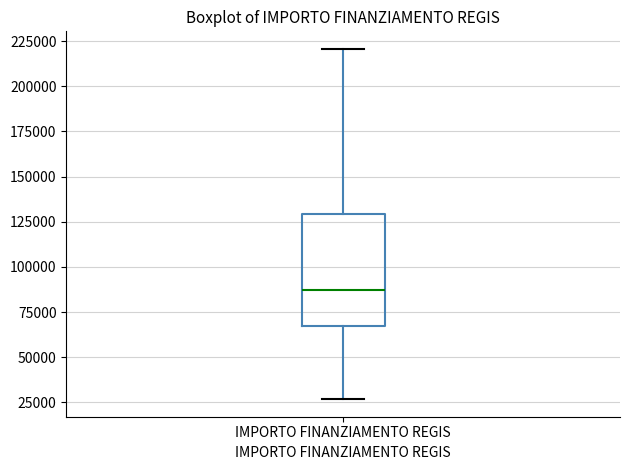

Where does the lower whisker of the box for IMPORTO FINANZIAMENTO REGIS end on the y-axis? The values are not printed on the chart, so give them approximately, as read against the axis.

25000